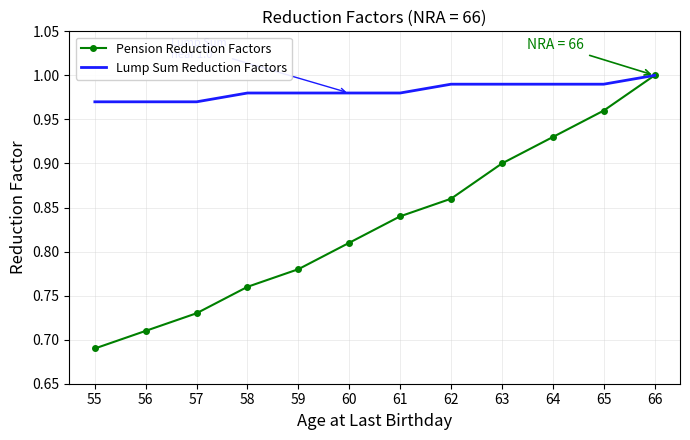

Is it true that Lump Sum Reduction Factors equals 1.0 at 57?

True